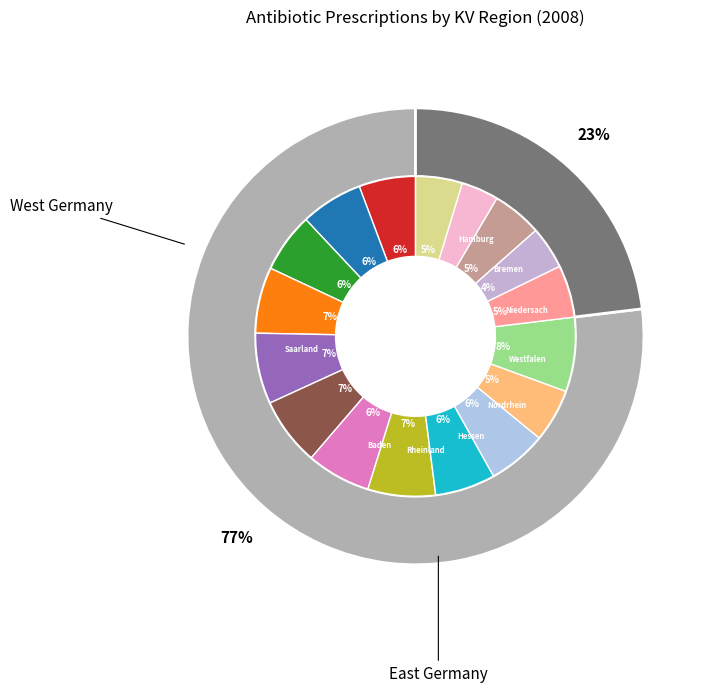

Rank the categories by value from lowest to highest.

Thüringen, Brandenburg, Sachsen, Sachsen-Anhalt, Mecklenburg-Vorpommern, Berlin, Schleswig-Holstein, Bayern, Bremen, Baden-Württemberg, Hamburg, Hessen, Niedersachsen, Rheinland-Pfalz, Nordrhein, Westfalen-Lippe, Saarland